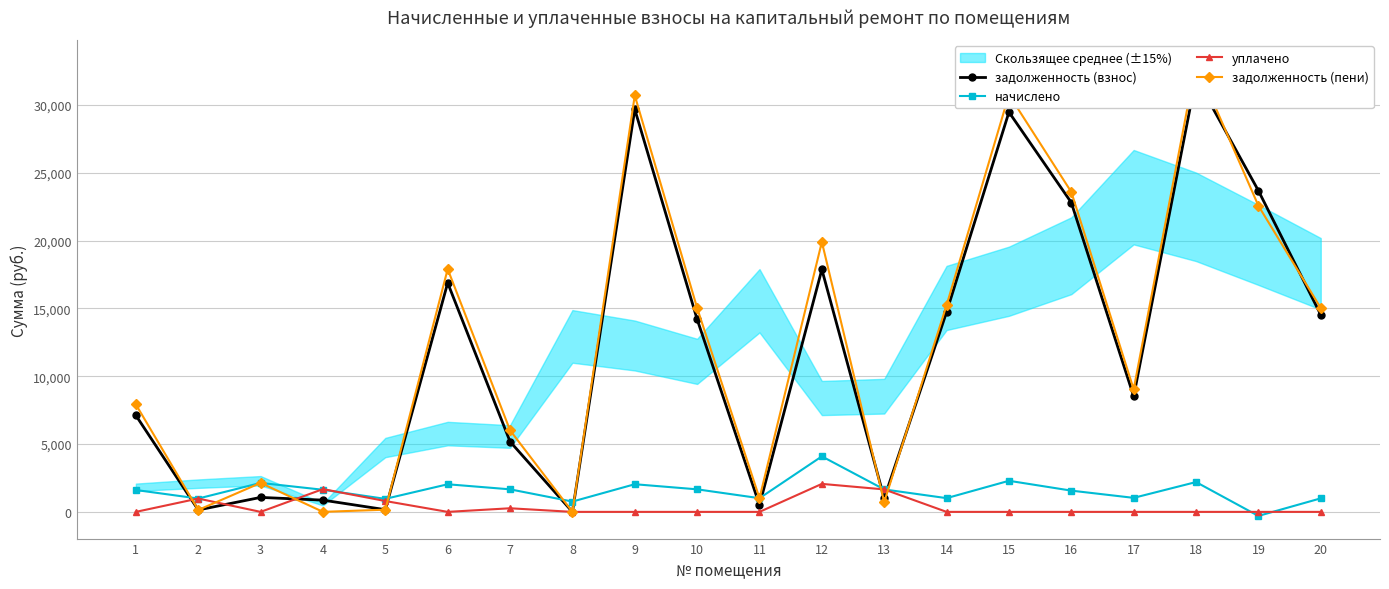

At which label is задолженность (пени) closest to 16553?

14